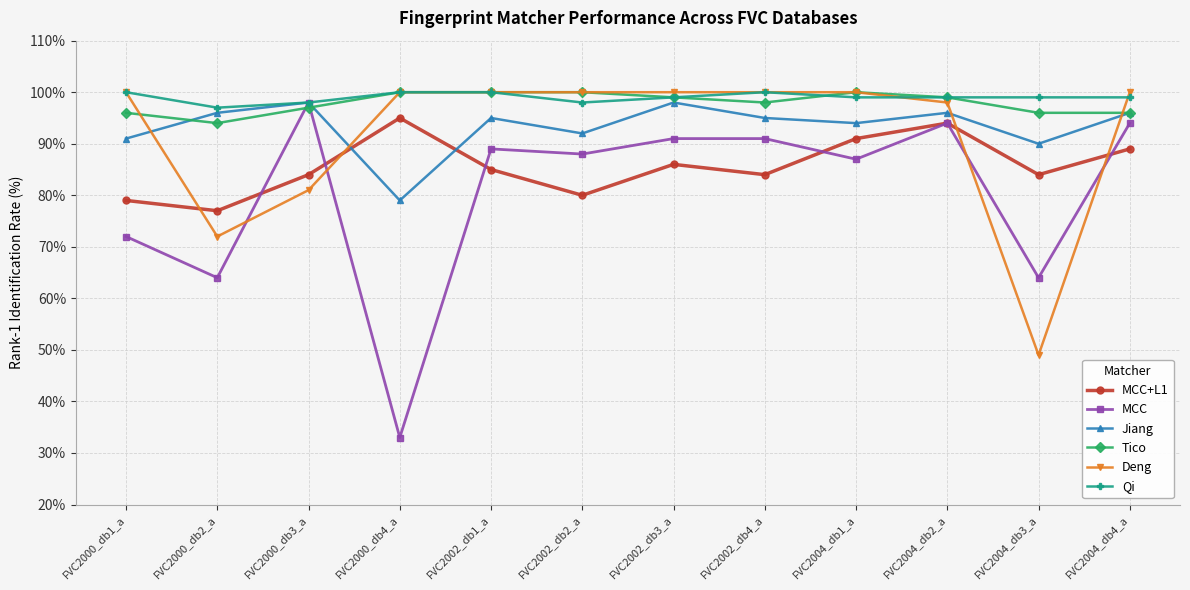

Does the chart have visible grid lines?

Yes